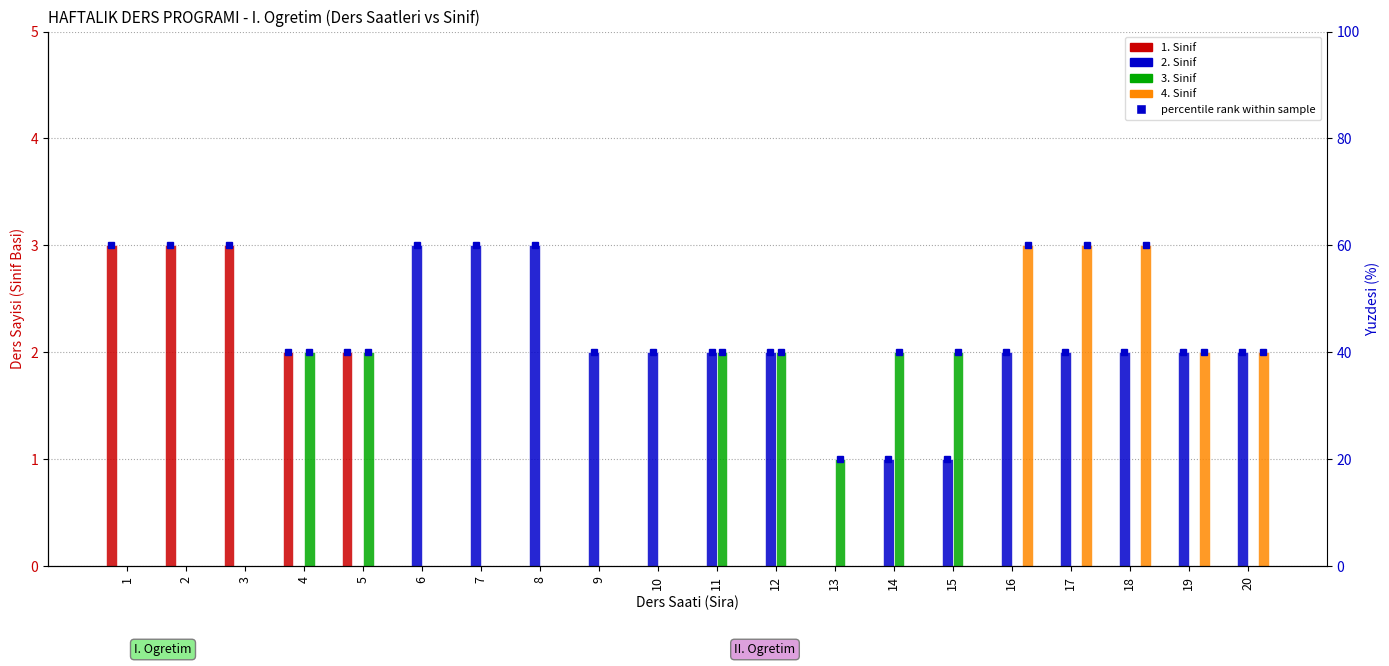

True or false: 2. Sinif has a value of 1 at 15.

True